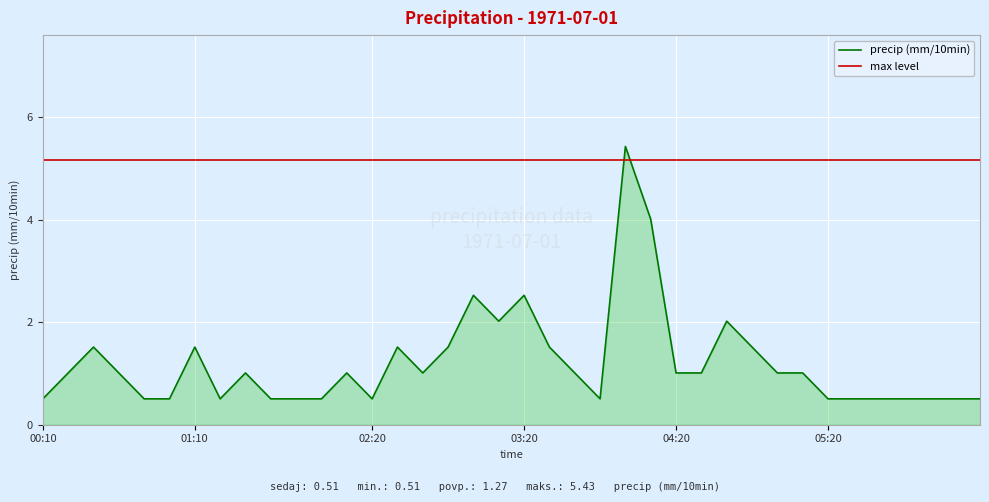

Which series has the widest spread of values?

precip (mm/10min)